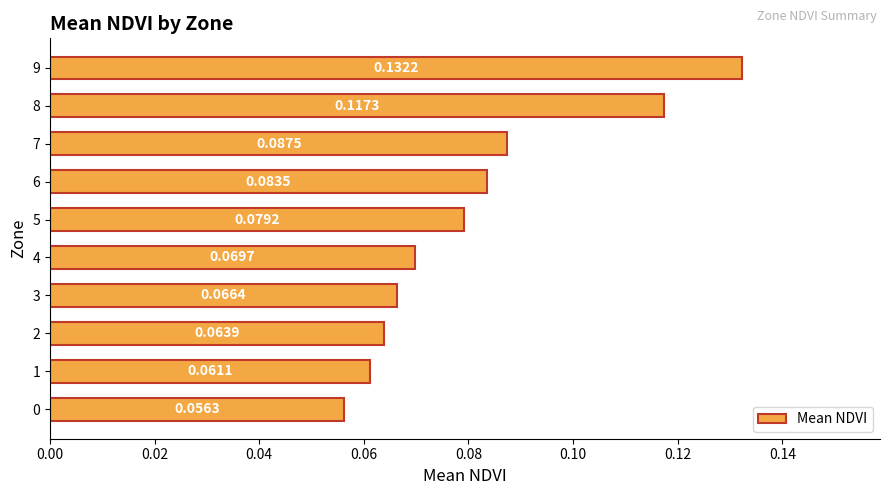

List the labels in order of value, smallest first.

0, 1, 2, 3, 4, 5, 6, 7, 8, 9